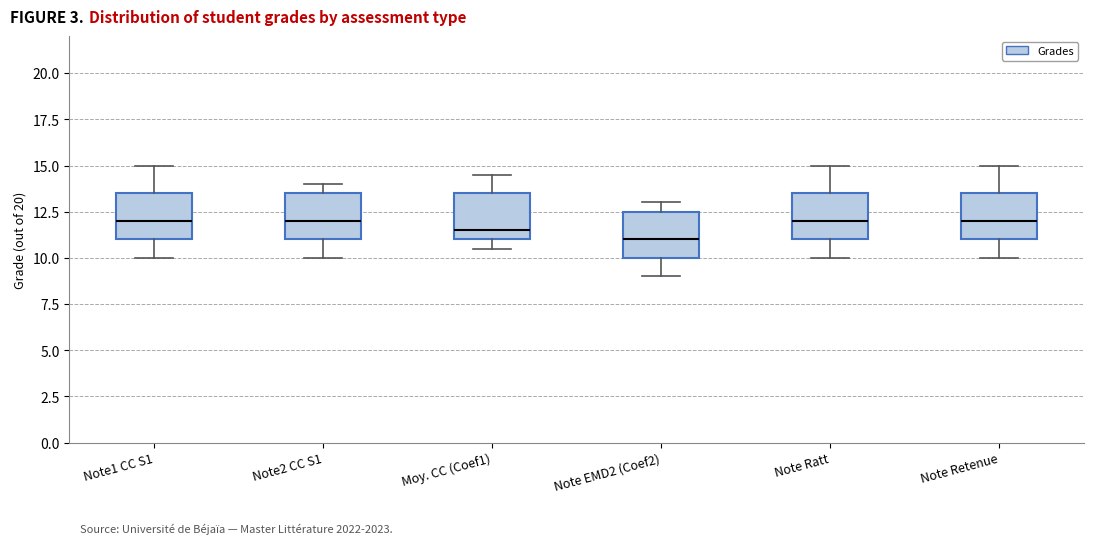

Where does the median line of the box for Note Retenue sit on the y-axis? The values are not printed on the chart, so give them approximately, as read against the axis.

12.0